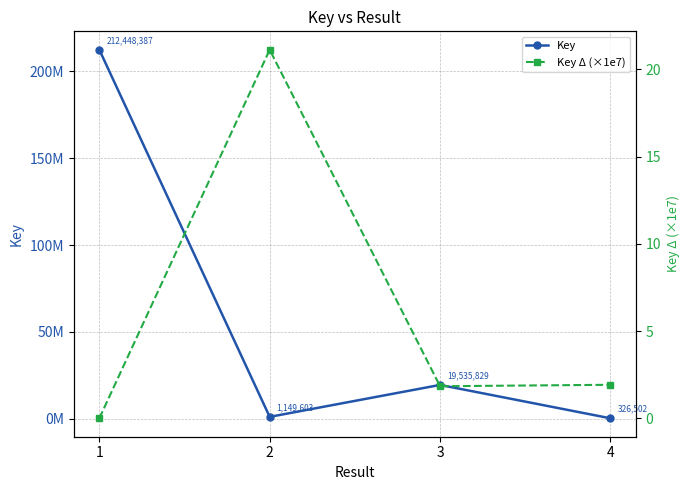

List the series in order of their overall mean, lowest first.

Key Δ (×1e7), Key